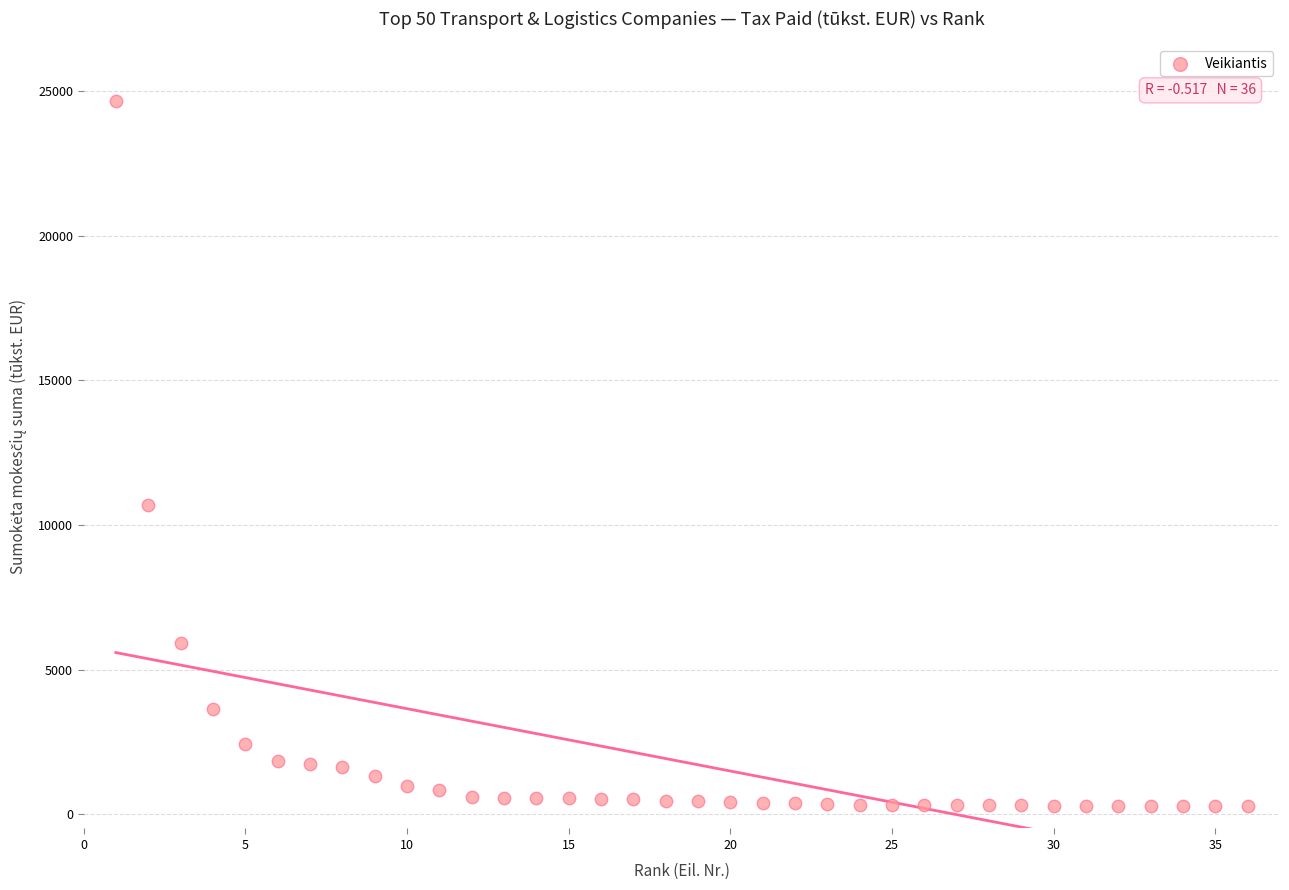

What is the range of Y values (max minus min)?

24402